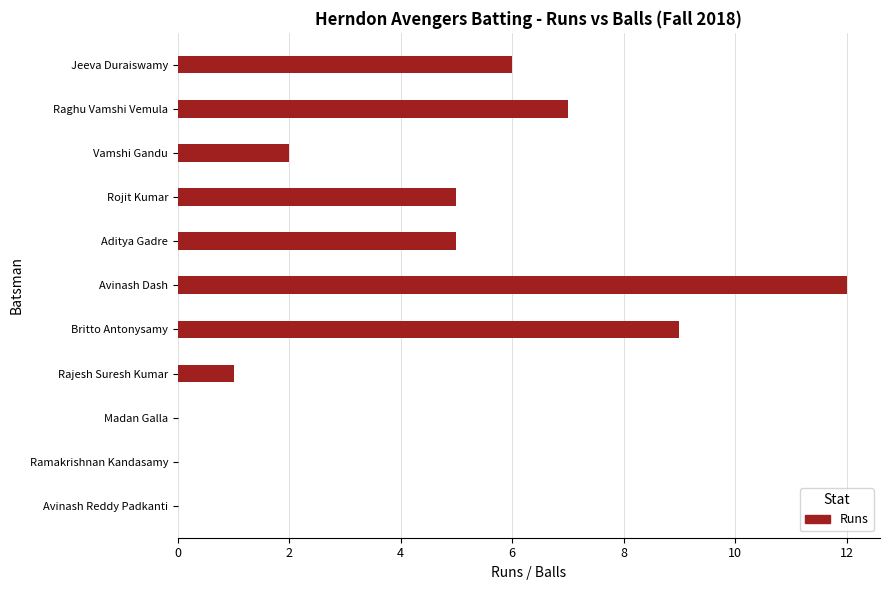

The chart shows a value of 5 at Rojit Kumar. True or false?

True